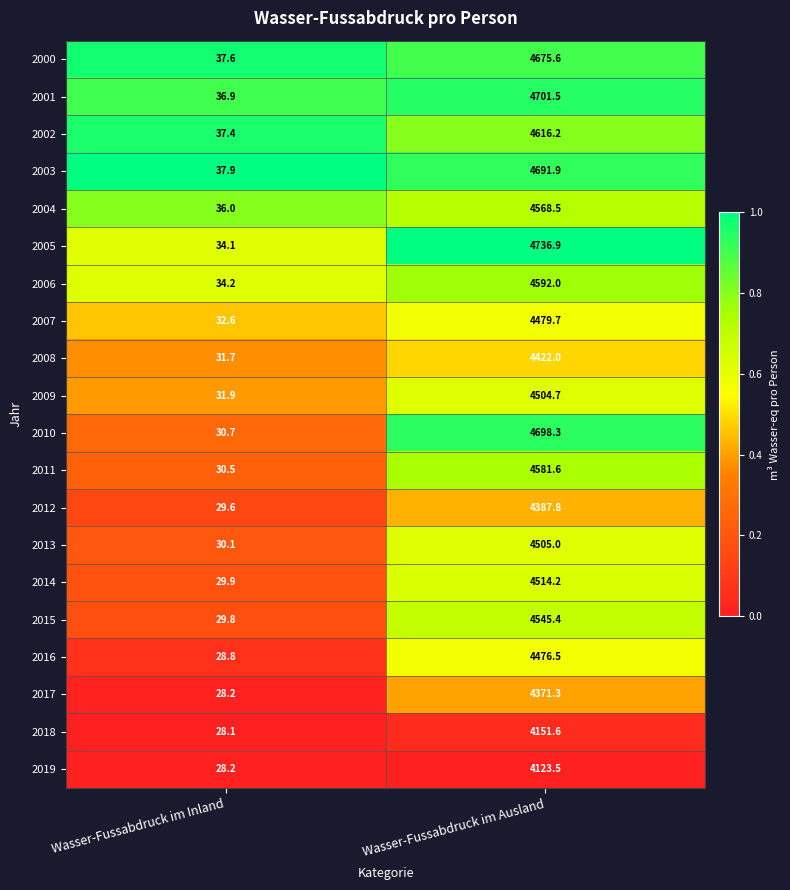

Which category has the highest value in the 2018 series?

Wasser-Fussabdruck im Ausland